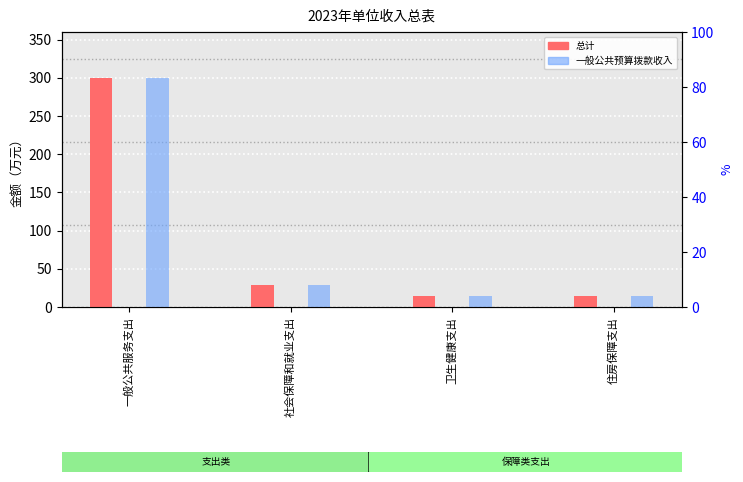

What is the average value of the 总计 series?

89.2